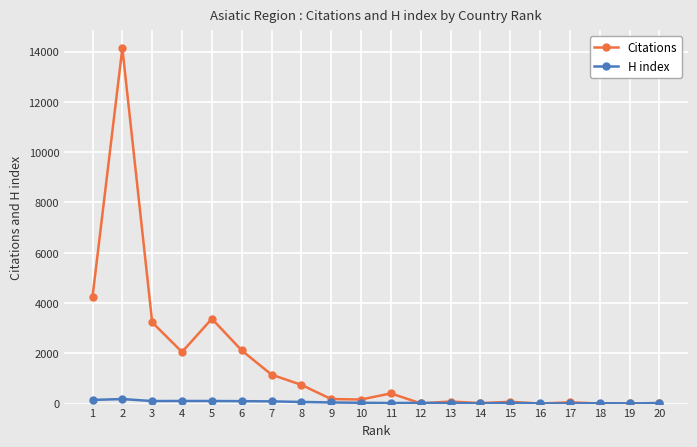

True or false: H index has more than 1 points higher than both neighbors.

True